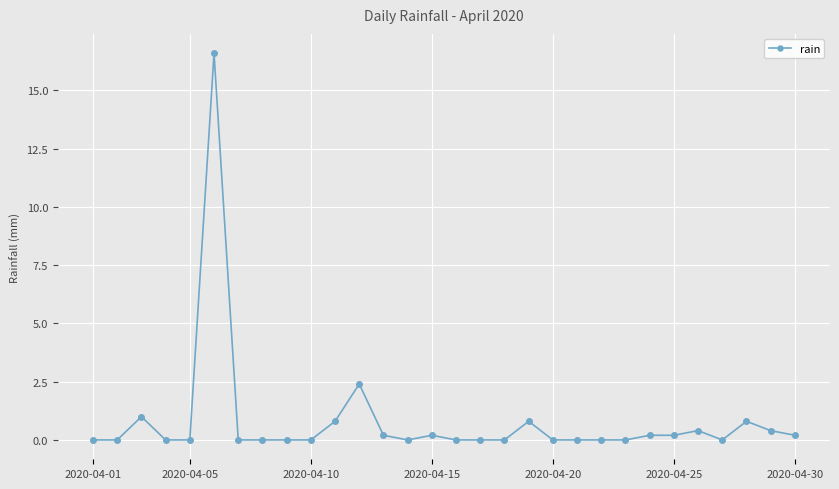

What is the average value?

0.8